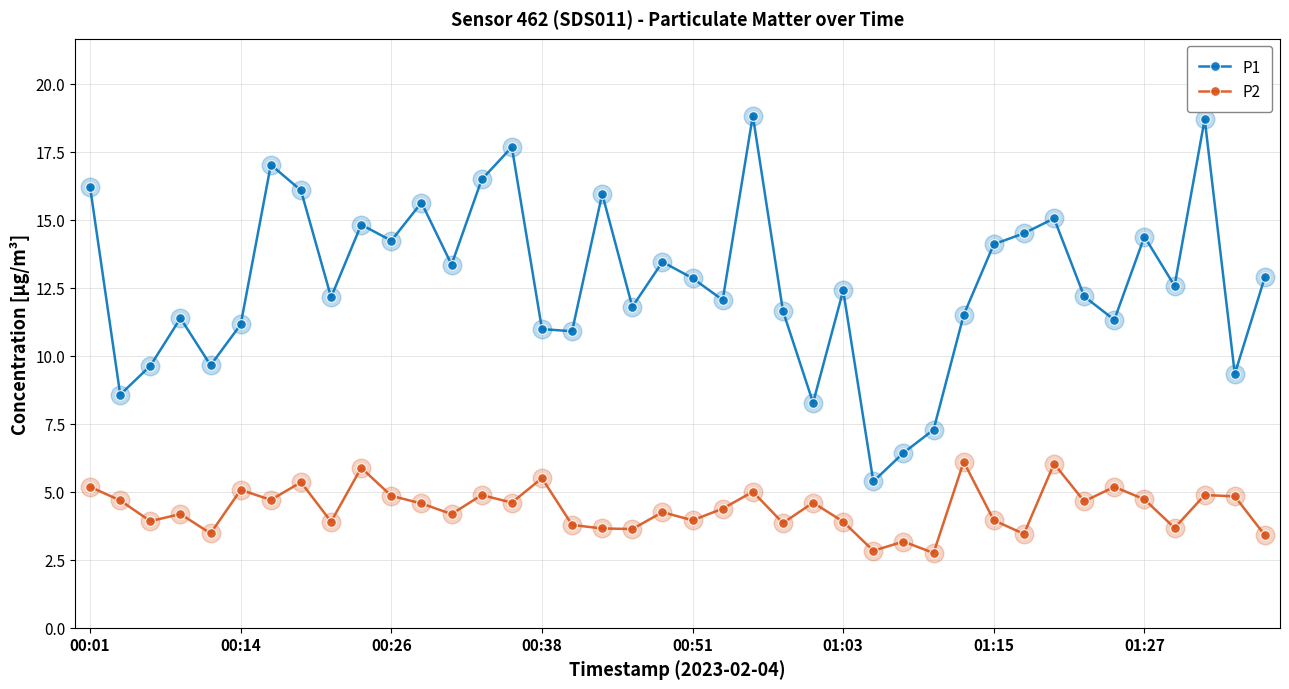

Which series has the largest total across all categories?

P1